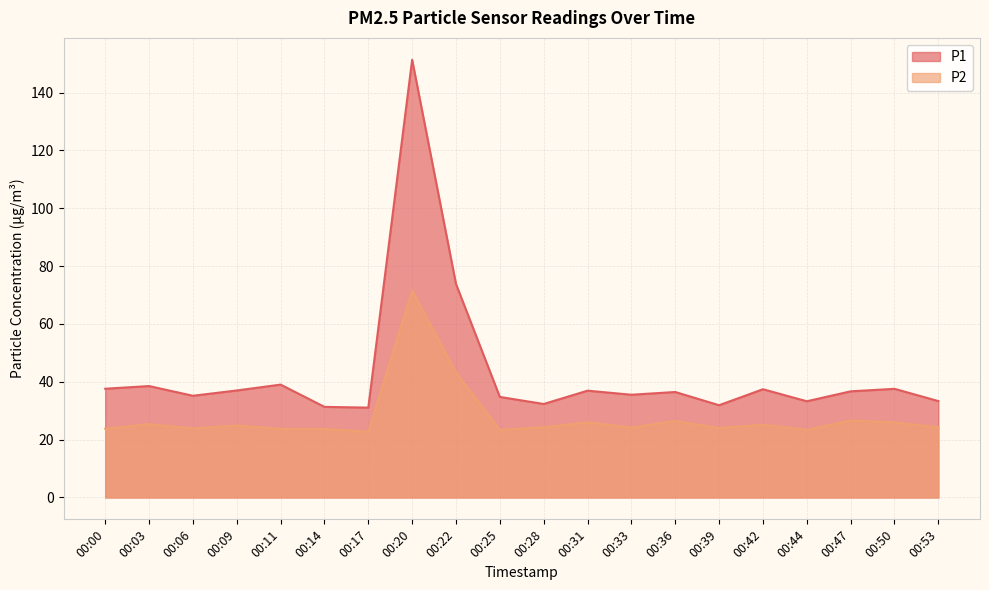

Rank the categories by P2 value from lowest to highest.

00:17, 00:25, 00:44, 00:14, 00:11, 00:00, 00:06, 00:39, 00:33, 00:53, 00:28, 00:09, 00:42, 00:03, 00:31, 00:50, 00:36, 00:47, 00:22, 00:20